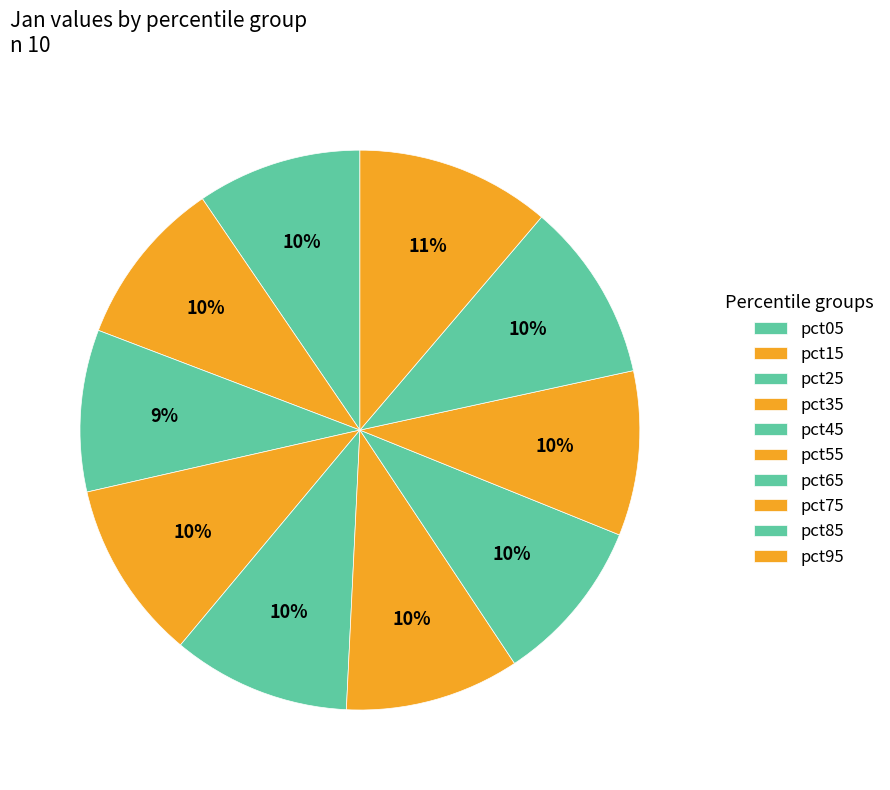

Is there any slice that represents more than half of the pie?

No